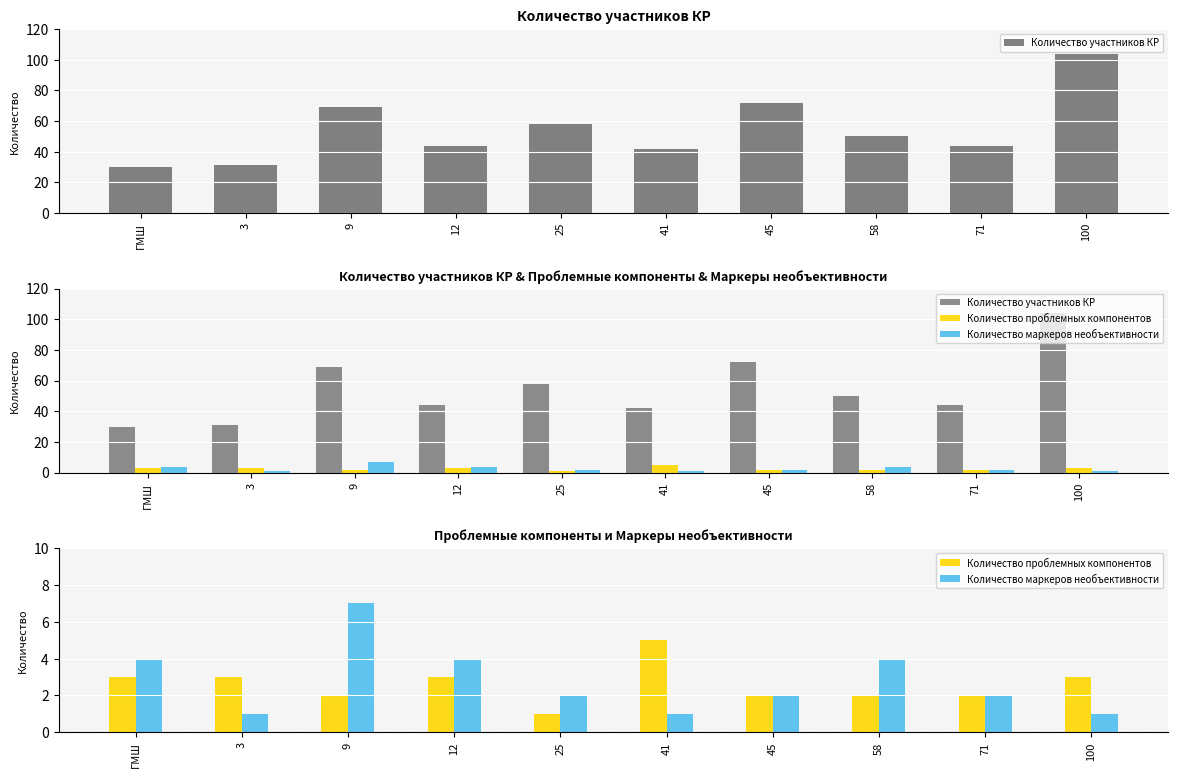

Between 41 and 25, which is larger?

25